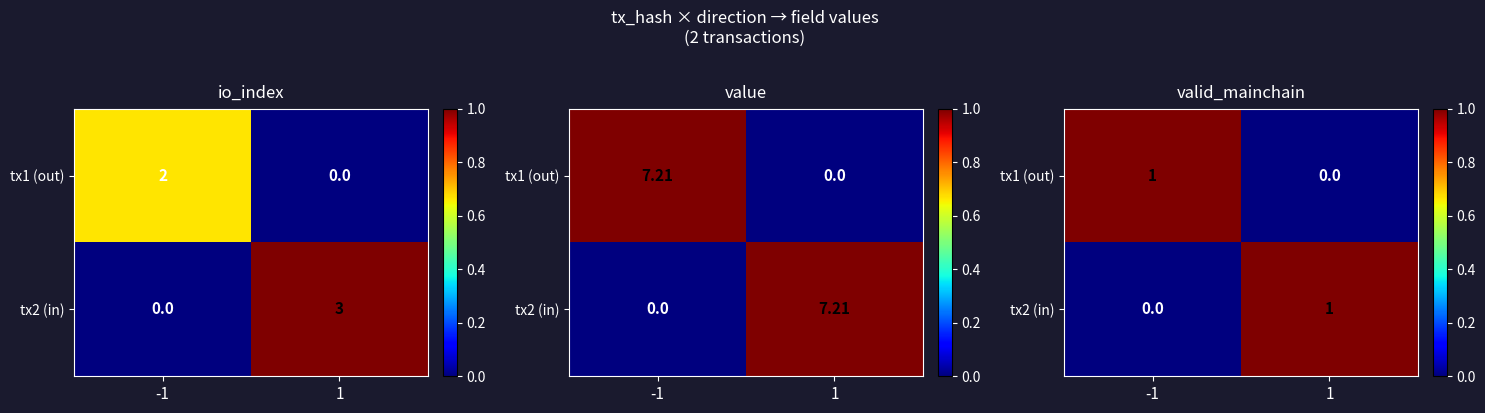

At which label does tx2 (in) reach its minimum?

-1